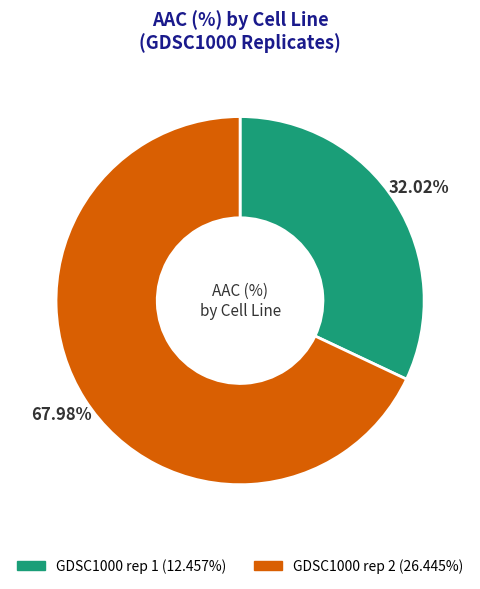

Which has a higher value, GDSC1000 rep 2 or GDSC1000 rep 1?

GDSC1000 rep 2